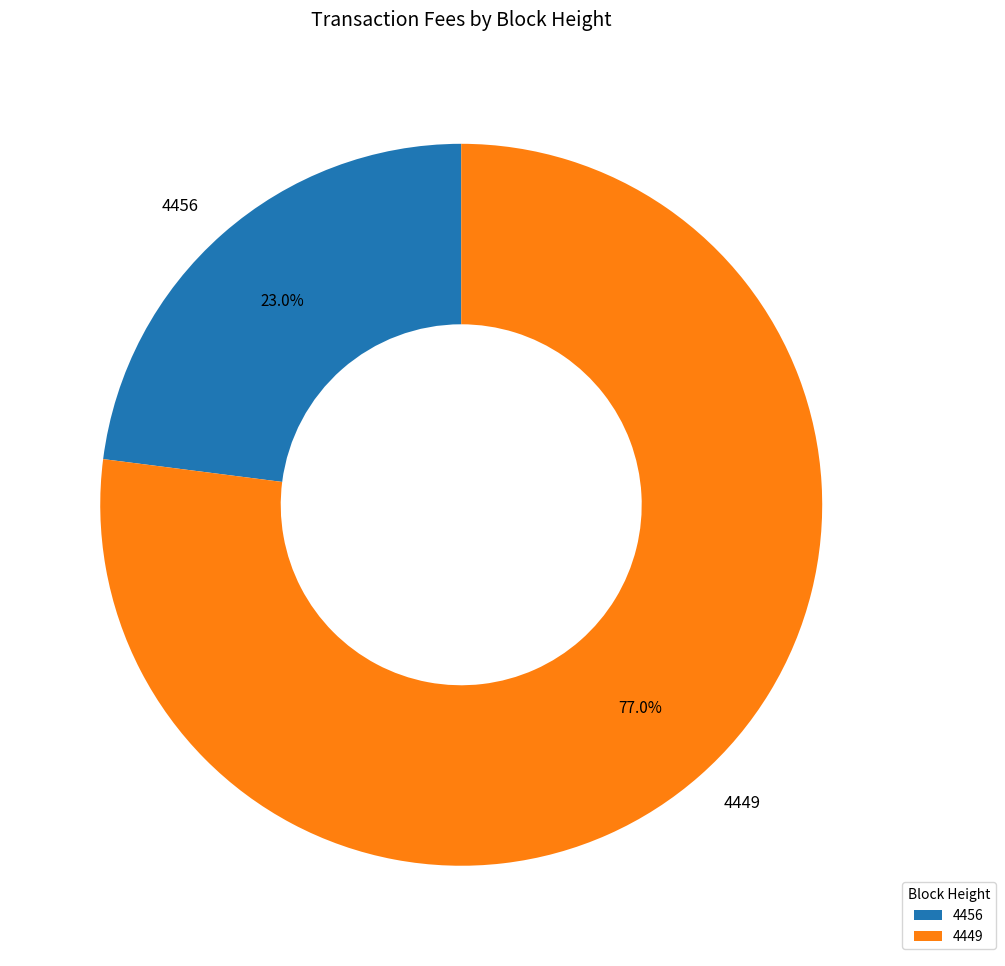

How many segments does this pie chart have?

2